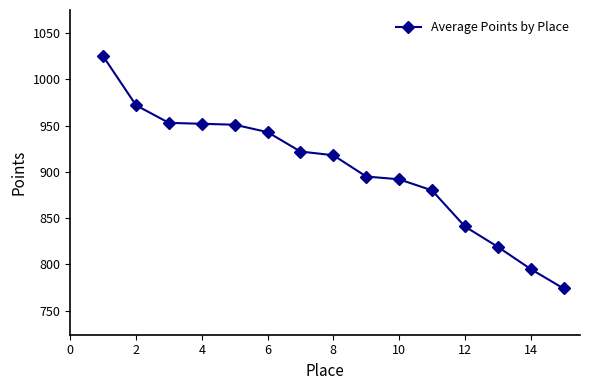

What is the sum of all values?

13532